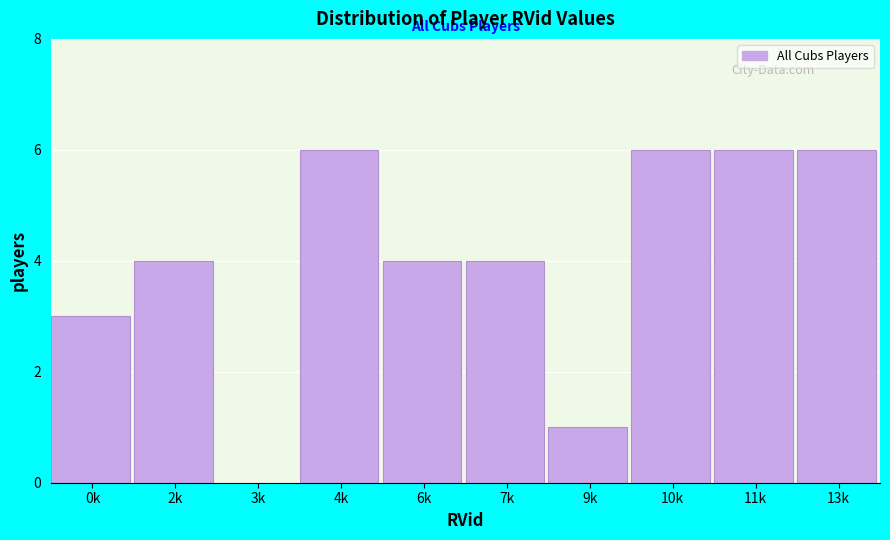

Reading left to right, what are all the values shown in this chart?

0k=3	2k=4	3k=0	4k=6	6k=4	7k=4	9k=1	10k=6	11k=6	13k=6